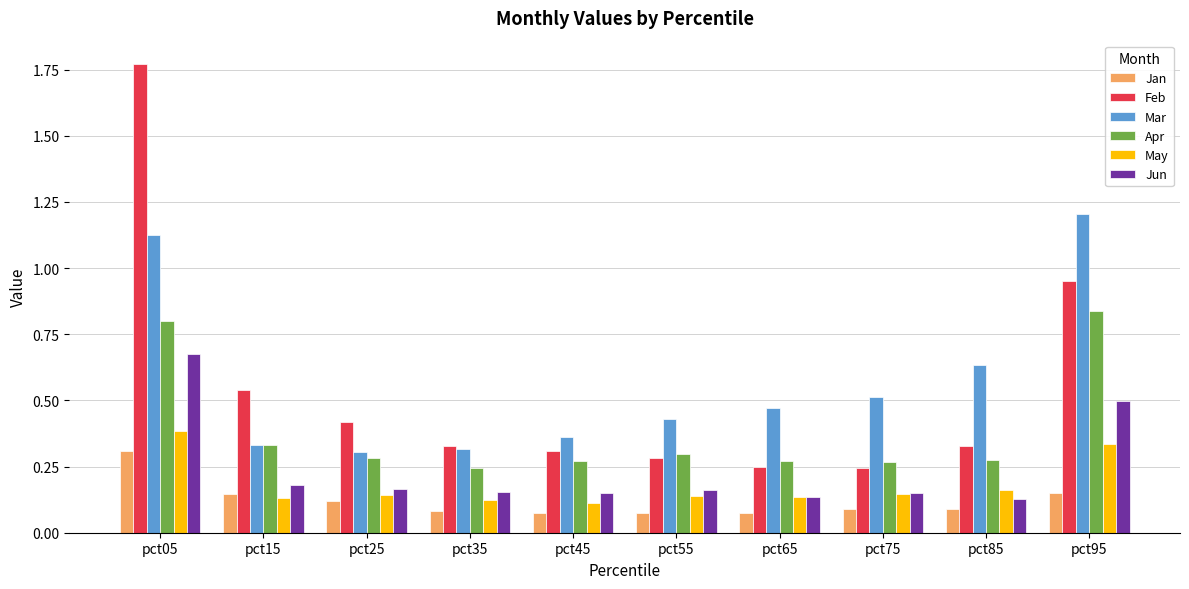

The value of Mar at pct45 is 0.6. True or false?

False